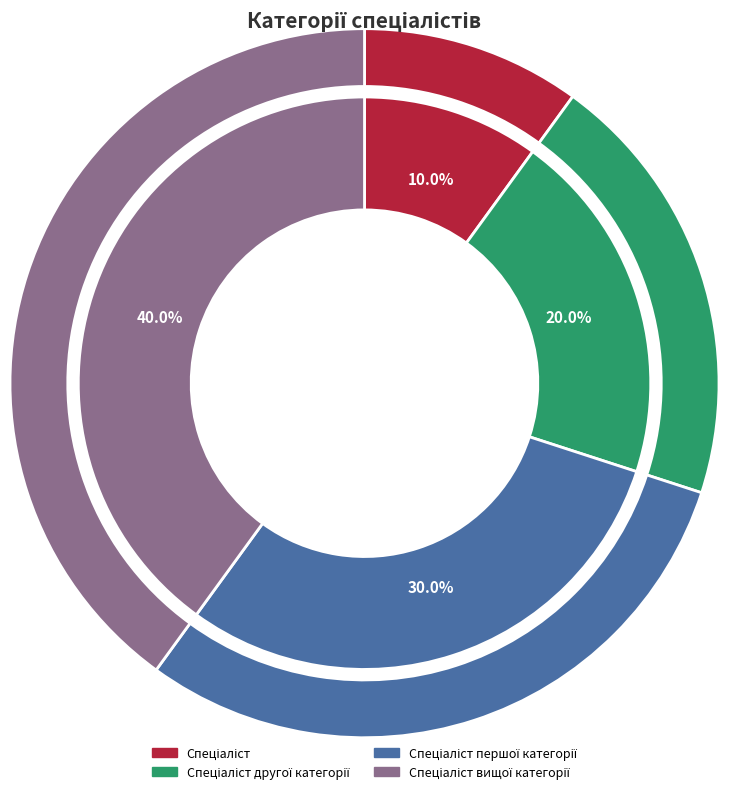

To the nearest percent, what is the difference between the largest and smallest slice percentages?

30%